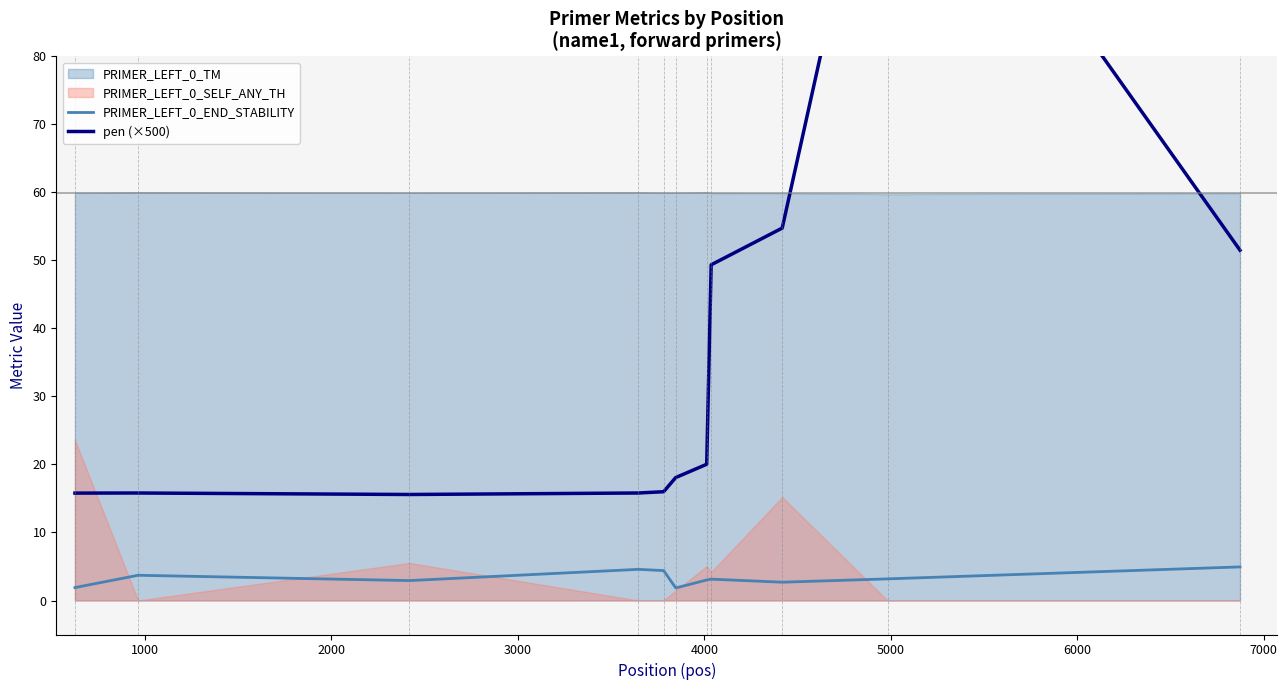

What is the highest value of the PRIMER_LEFT_0_END_STABILITY series?

4.9